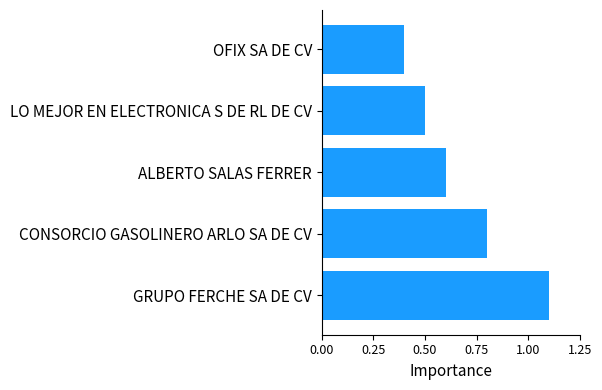

What is the change in value from CONSORCIO GASOLINERO ARLO SA DE CV to OFIX SA DE CV?

-0.4